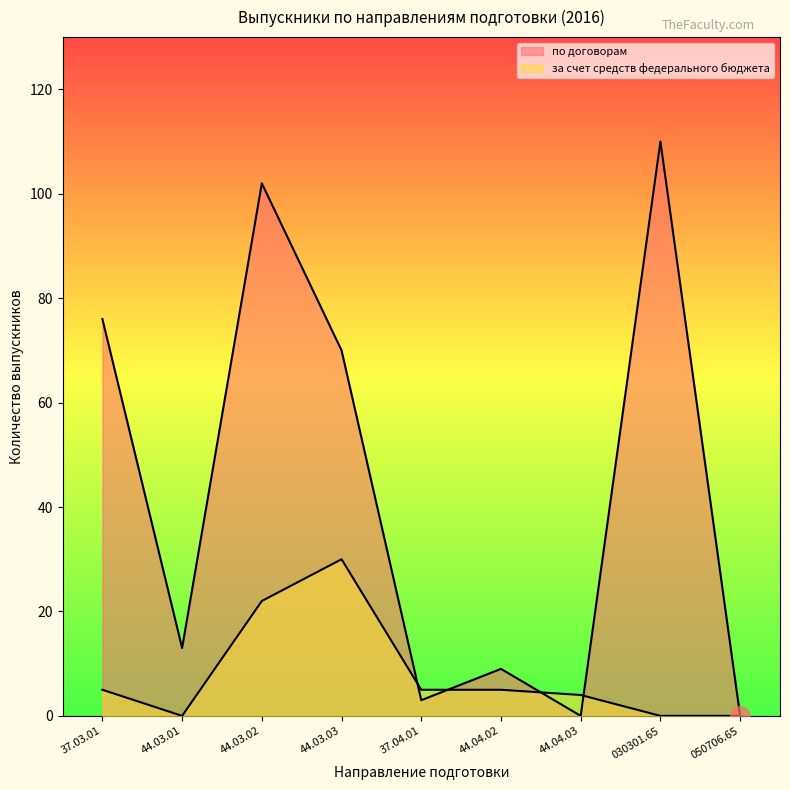

Reading left to right, extract all data points from this chart.

по договорам: 76	13	102	70	3	9	0	110	0
за счет средств федерального бюджета: 5	0	22	30	5	5	4	0	0